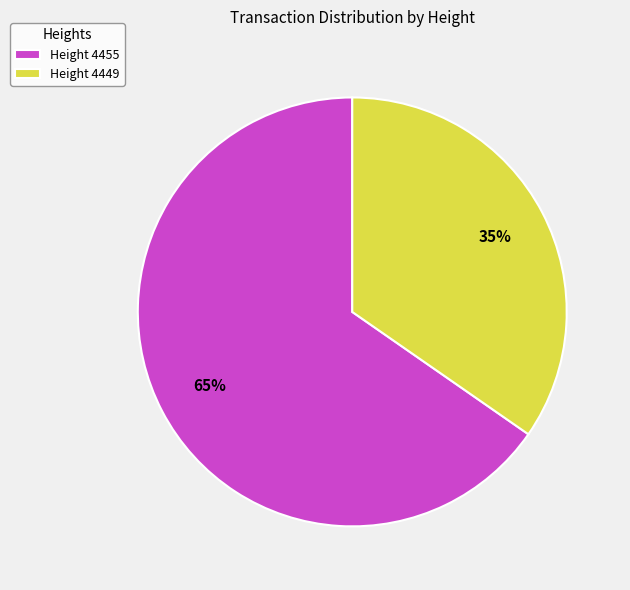

The Height 4449 slice represents 27% of the pie. True or false?

False